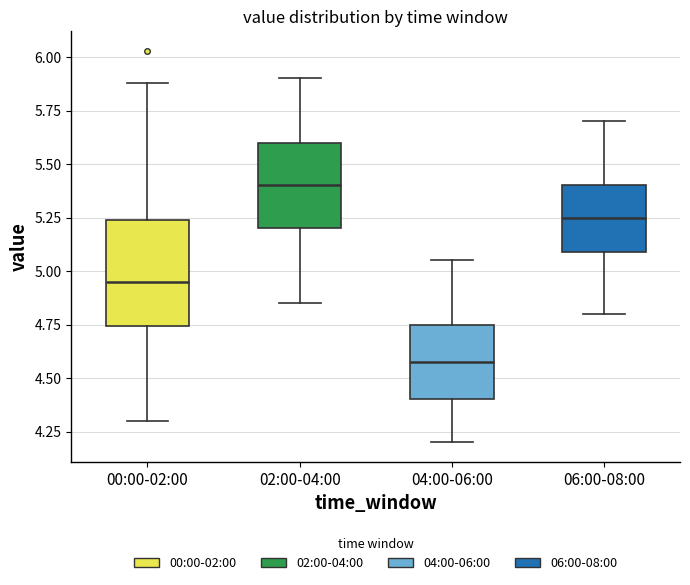

Reading left to right, read every box against the y-axis: the position of its median line, the range the box covers, and the ends of its whiskers. The values are not printed on the chart, so give them approximately, as read against the axis.

00:00-02:00: median 4.95, box 4.75 to 5.25, whiskers 4.30 to 5.90
02:00-04:00: median 5.40, box 5.20 to 5.60, whiskers 4.85 to 5.90
04:00-06:00: median 4.60, box 4.40 to 4.75, whiskers 4.20 to 5.05
06:00-08:00: median 5.25, box 5.10 to 5.40, whiskers 4.80 to 5.70